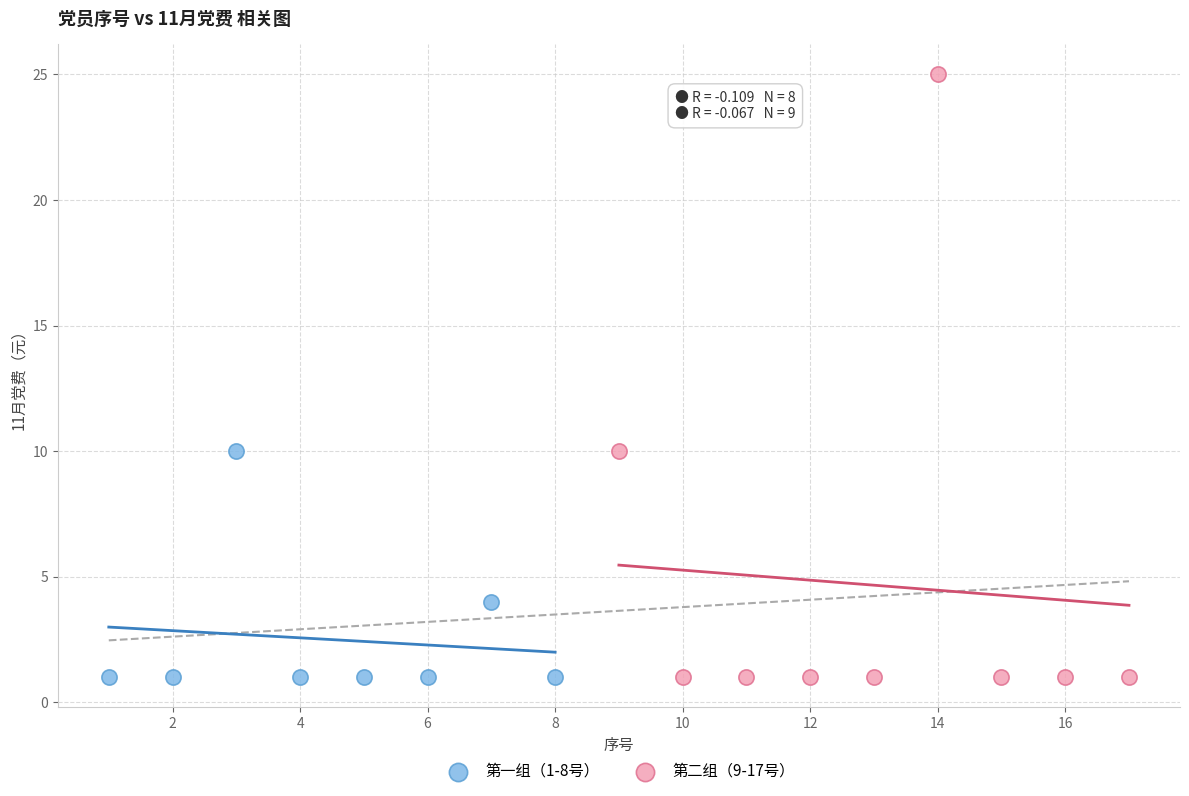

Which series has the widest spread of Y values?

第二组（9-17号）